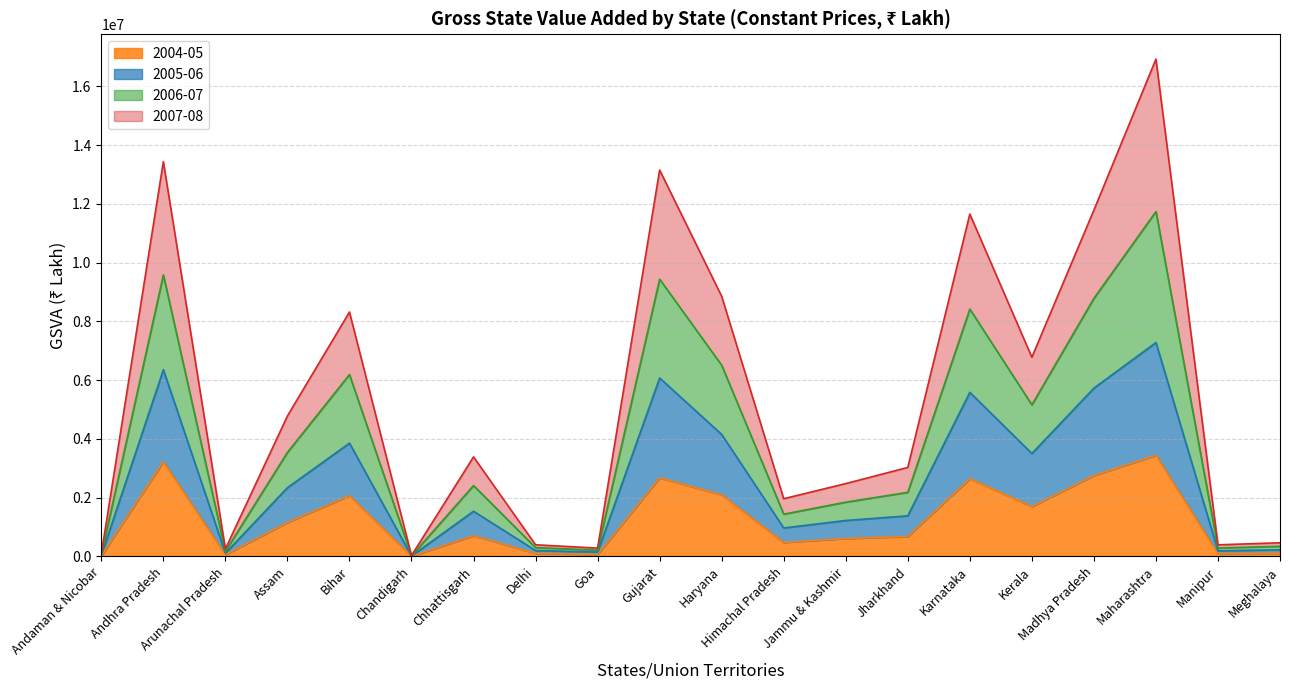

How many lines are shown in the chart?

4